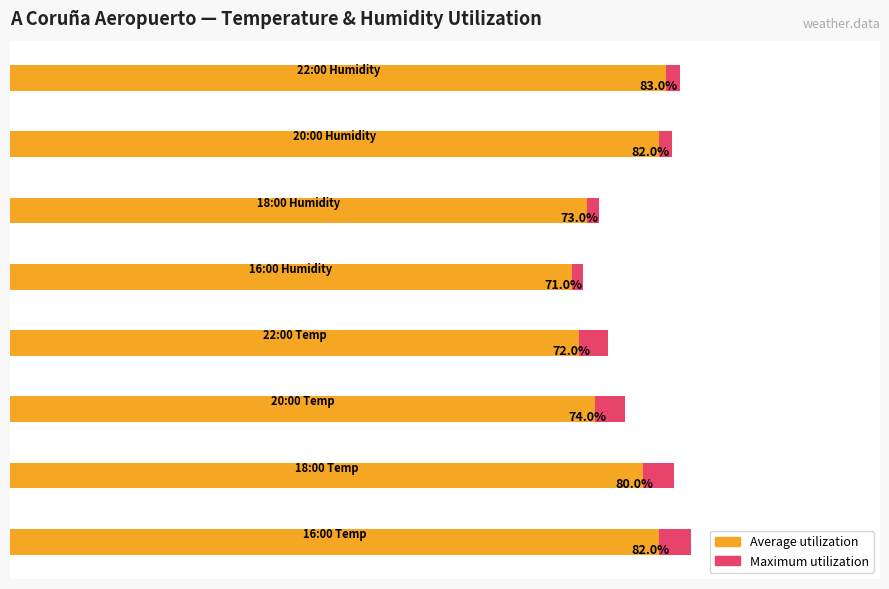

How many data points in Average utilization are above 80?

3